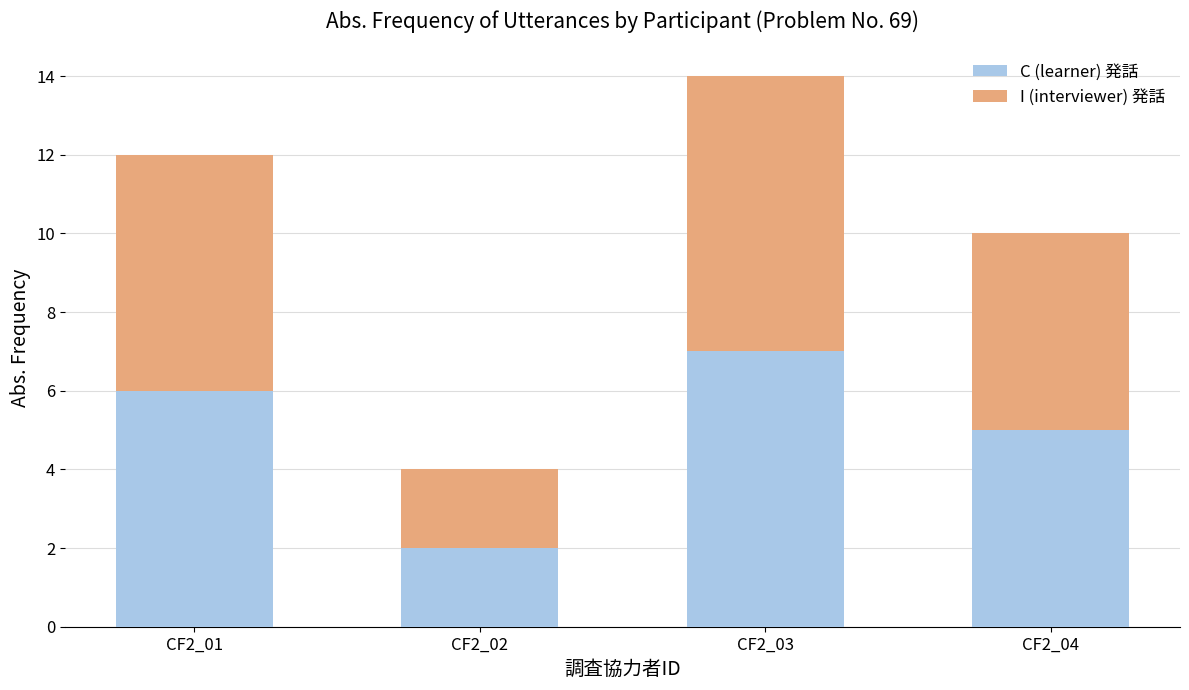

At which label does C (learner) 発話 reach its minimum?

CF2_02